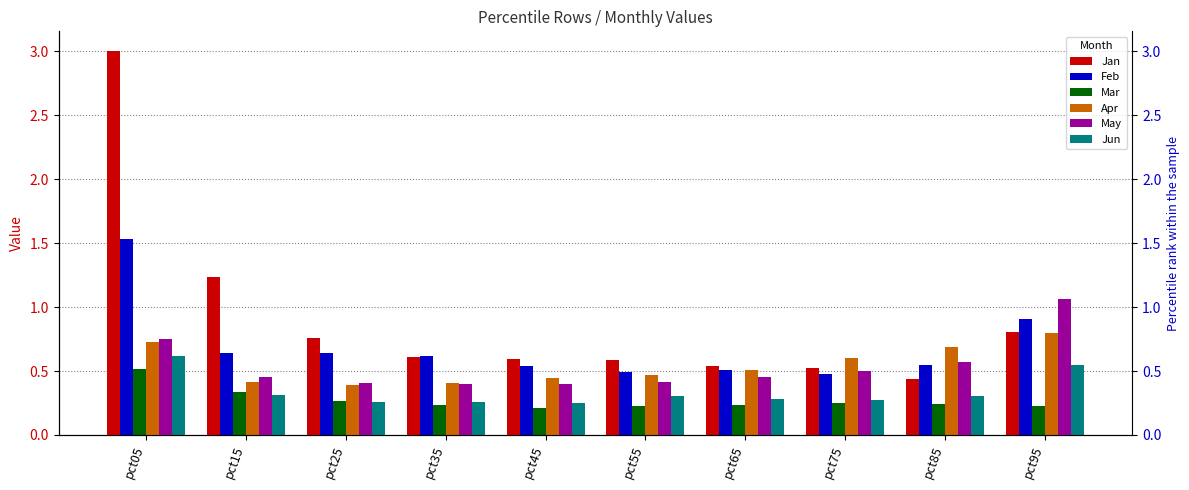

What is the total value across all series at pct15?

3.4